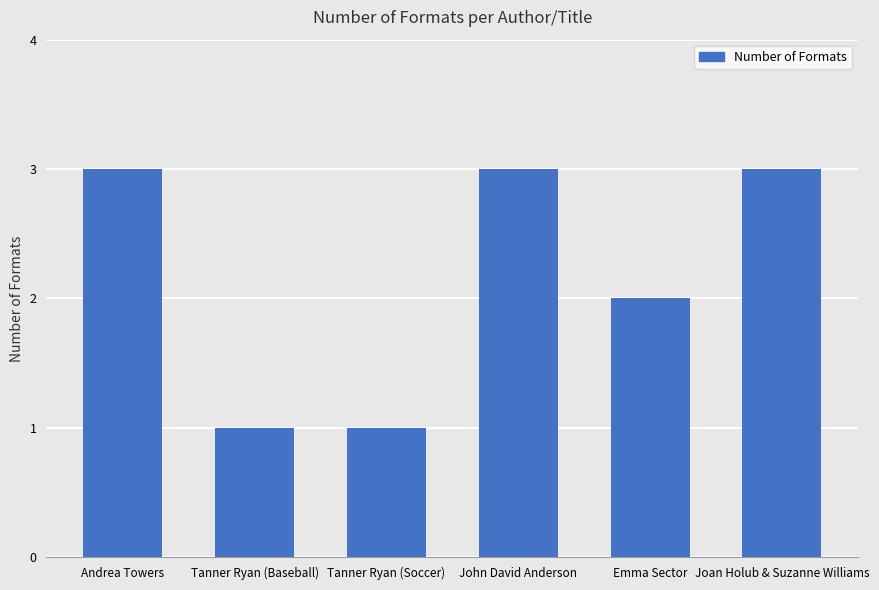

What is the maximum value shown in the chart?

3